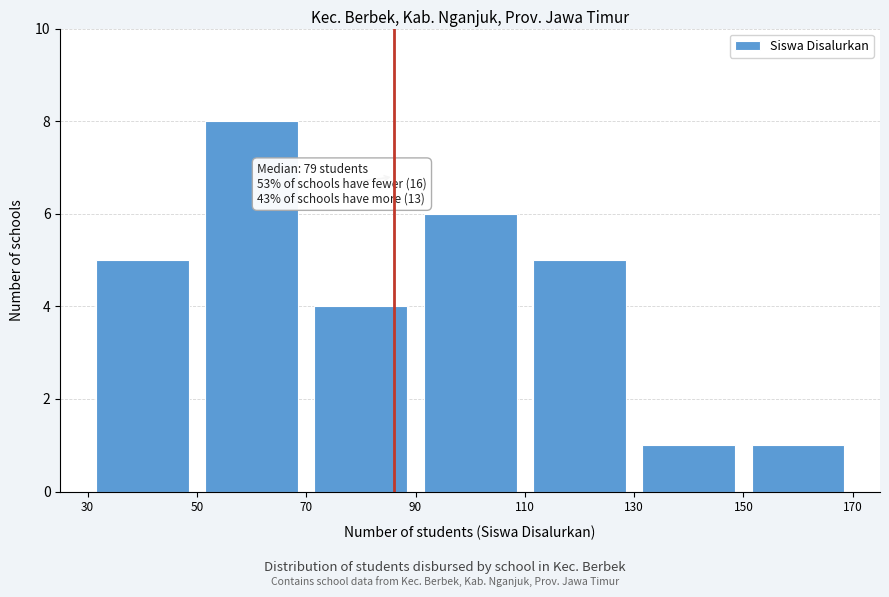

Over which range of the x-axis is the bar tallest?

50 to 70